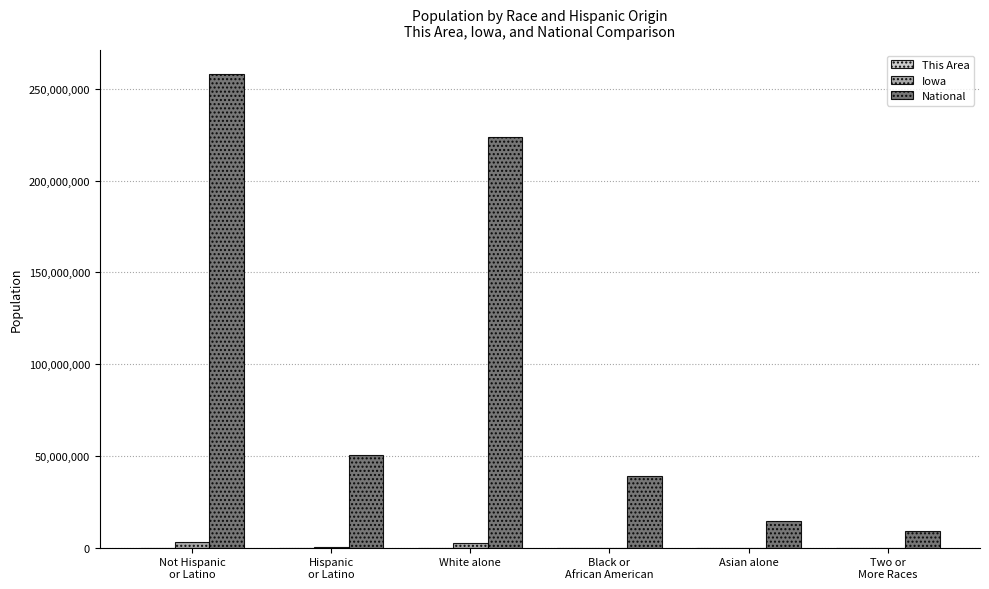

Which series has the largest total across all categories?

National